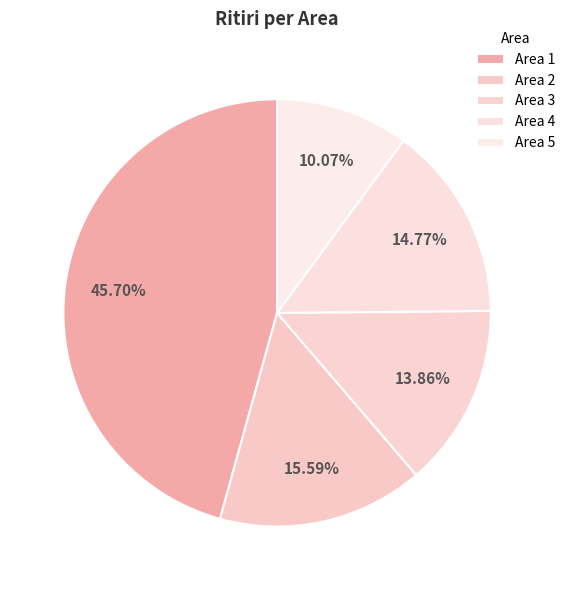

Approximately how many times larger is the value at Area 2 compared to Area 4?

1.1